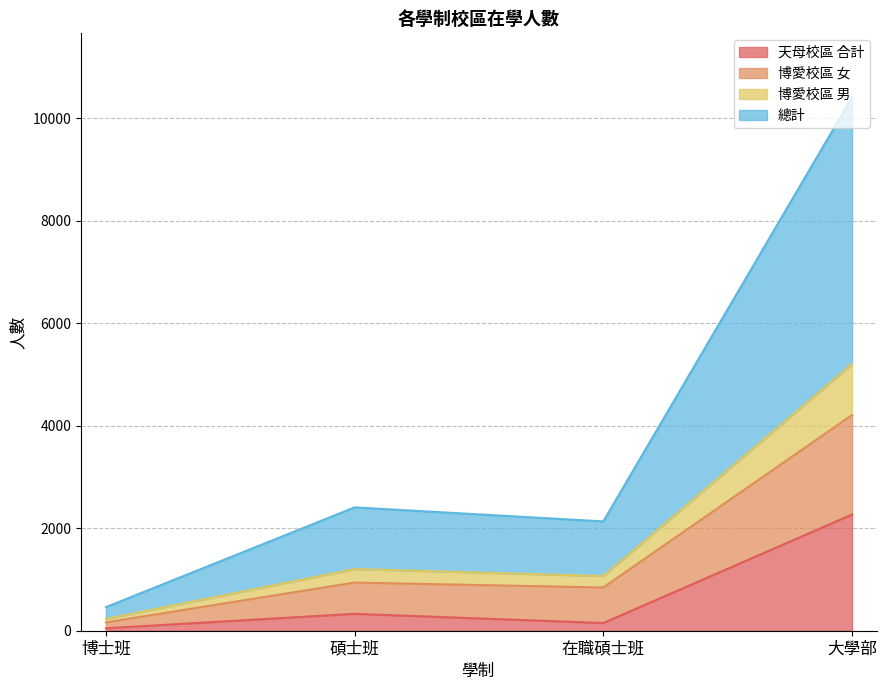

What are all the series names shown in the legend?

天母校區 合計, 博愛校區 女, 博愛校區 男, 總計